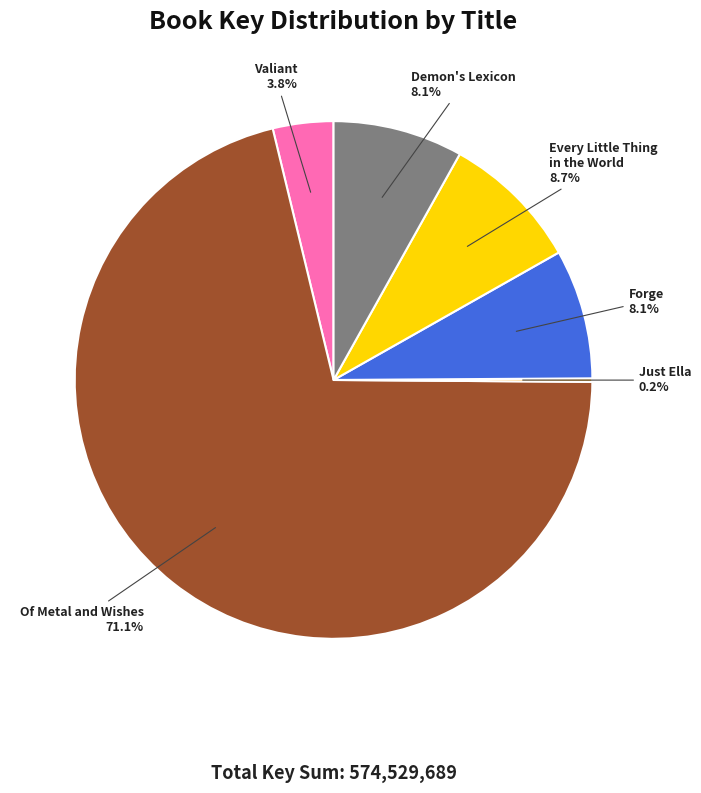

Does any single category account for the majority?

Yes